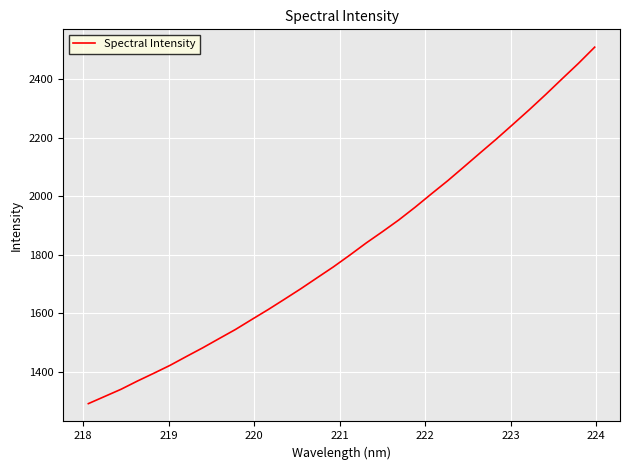

How many series are shown in this chart?

1